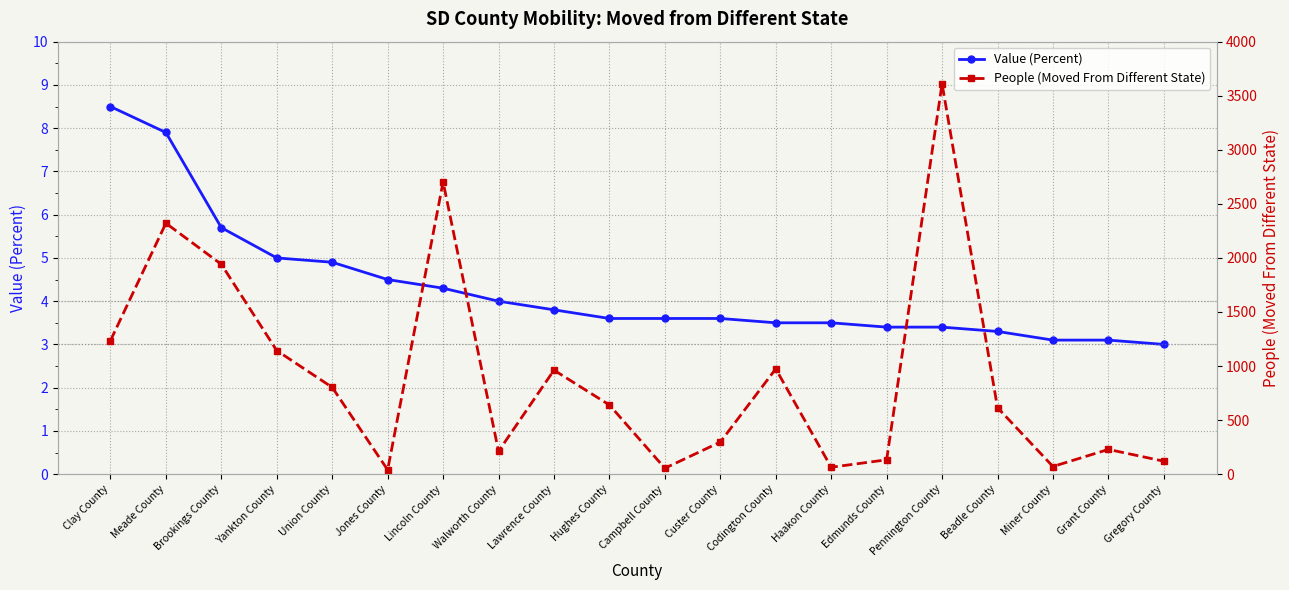

Where is the first local minimum for People (Moved From Different State)?

Jones County